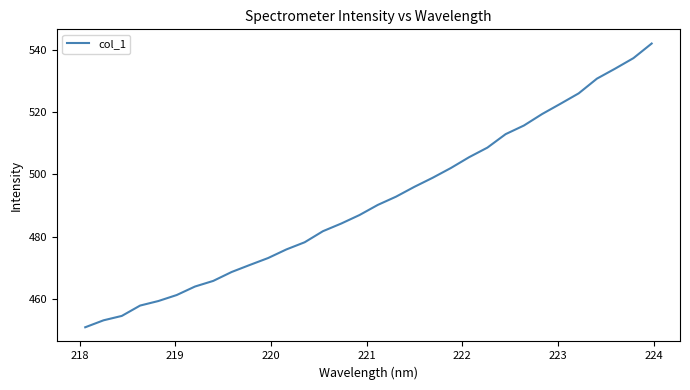

Does the chart have visible grid lines?

No